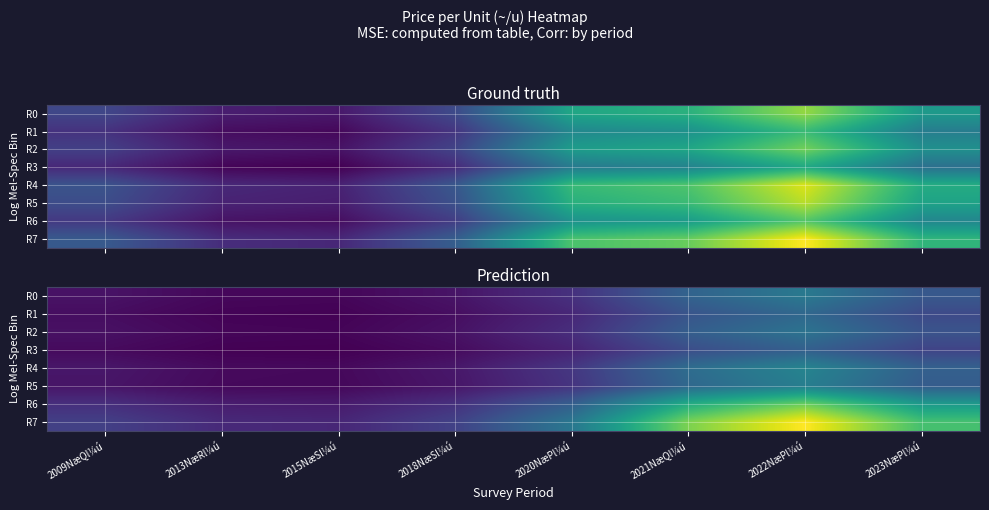

True or false: R2 has a value of 34.0 at 2020NæPl¼ú.

True